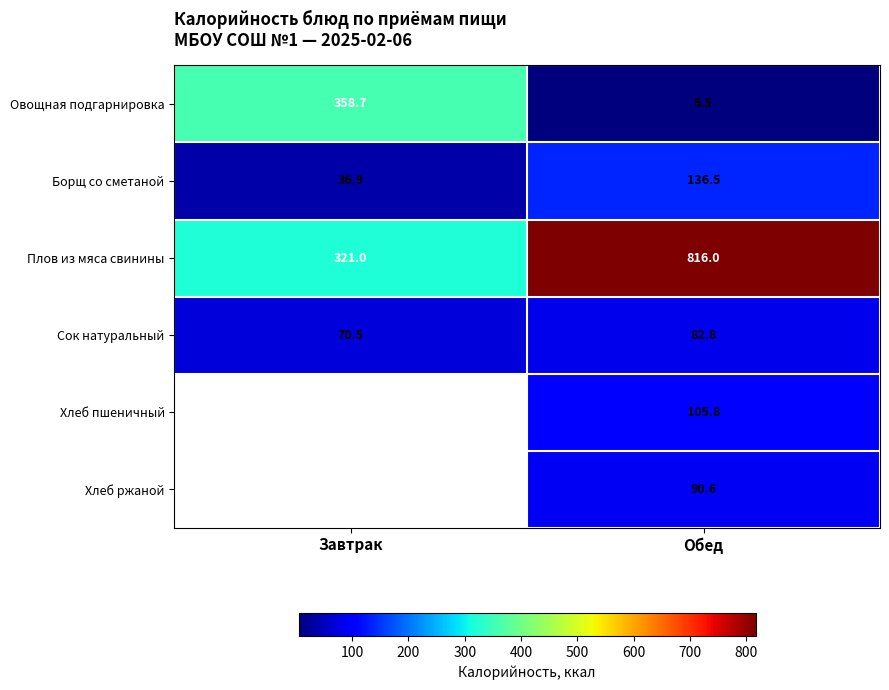

What is the sum of all Плов из мяса свинины values?

1137.0